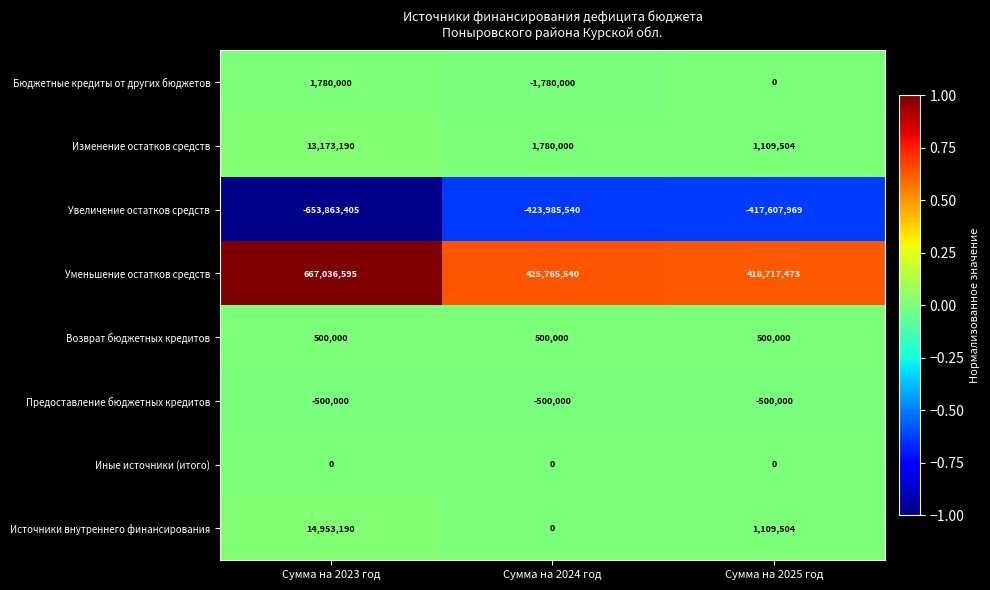

Which series has the largest range (max minus min)?

Уменьшение остатков средств